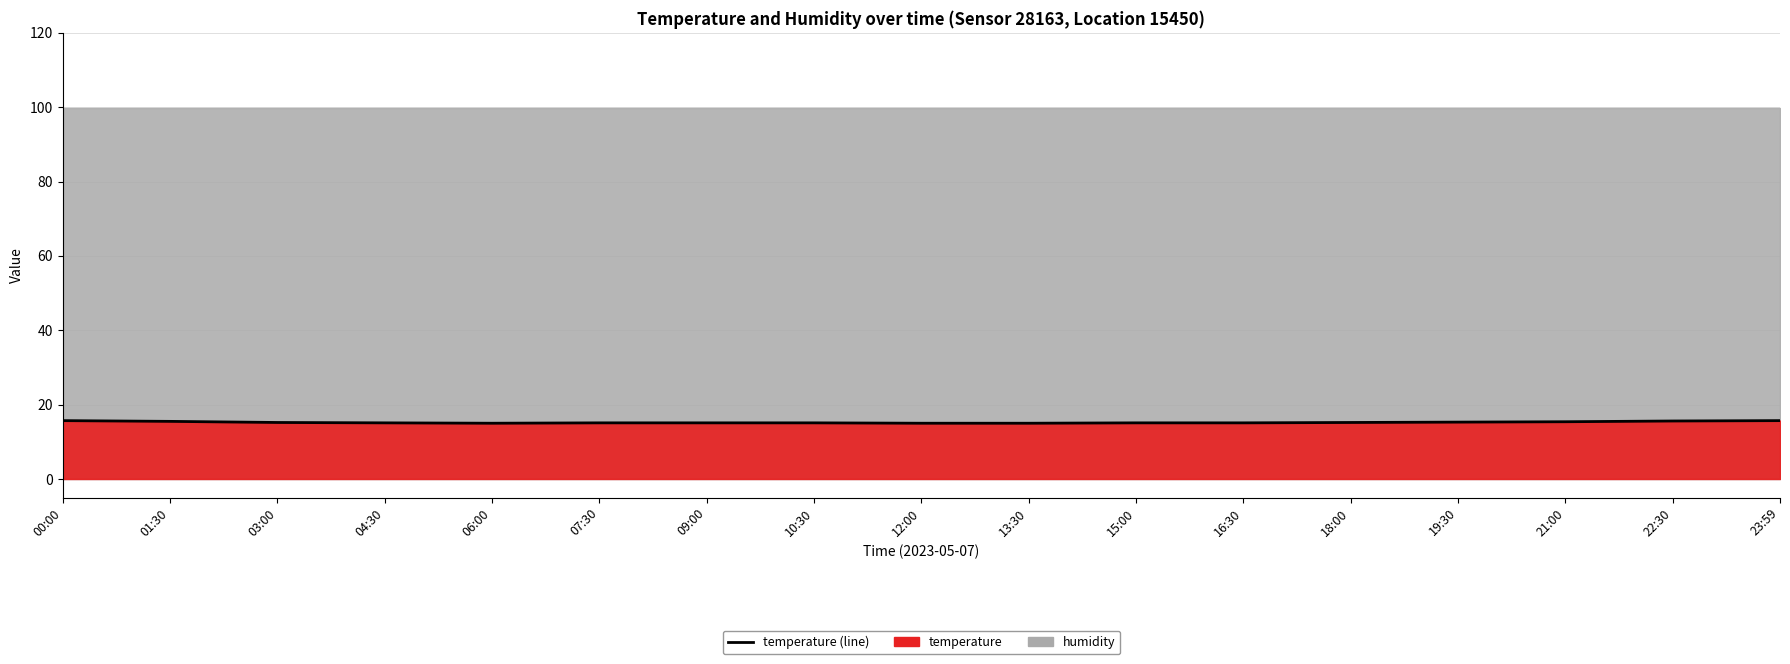

What is the difference between the second highest and minimum values?

0.7